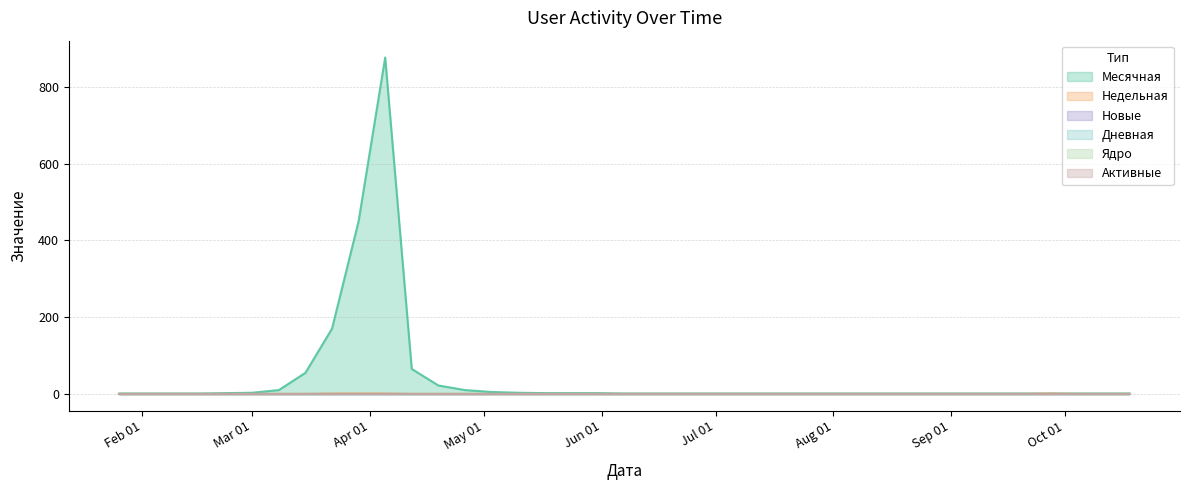

True or false: Активные and Новые intersect in this chart.

False